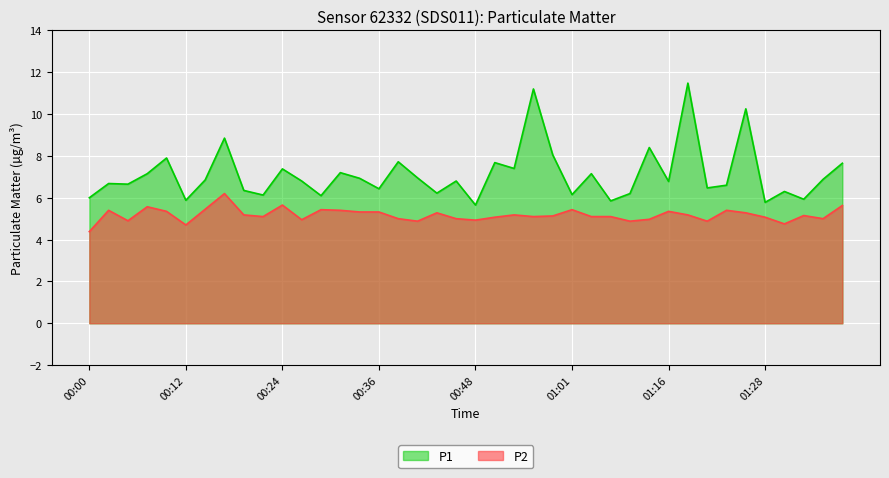

At which label does P1 reach its peak?

01:18